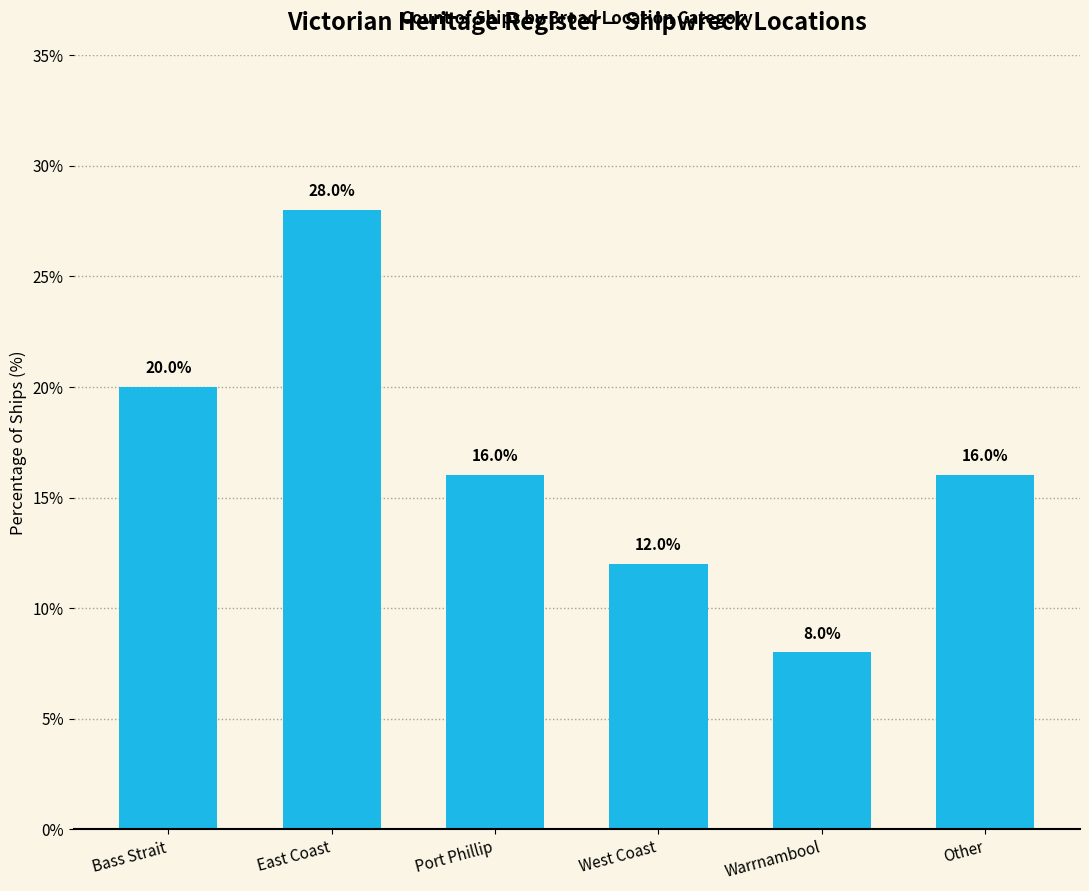

What is the minimum value shown in the chart?

8.0